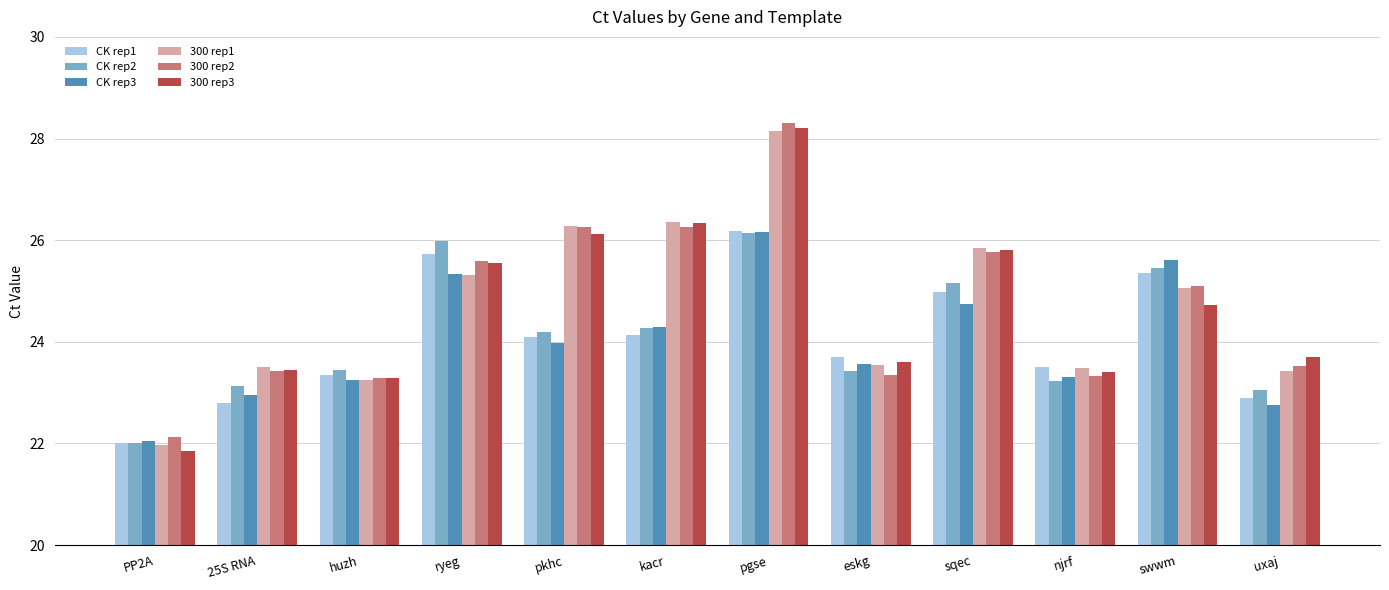

Are the bars horizontal?

No